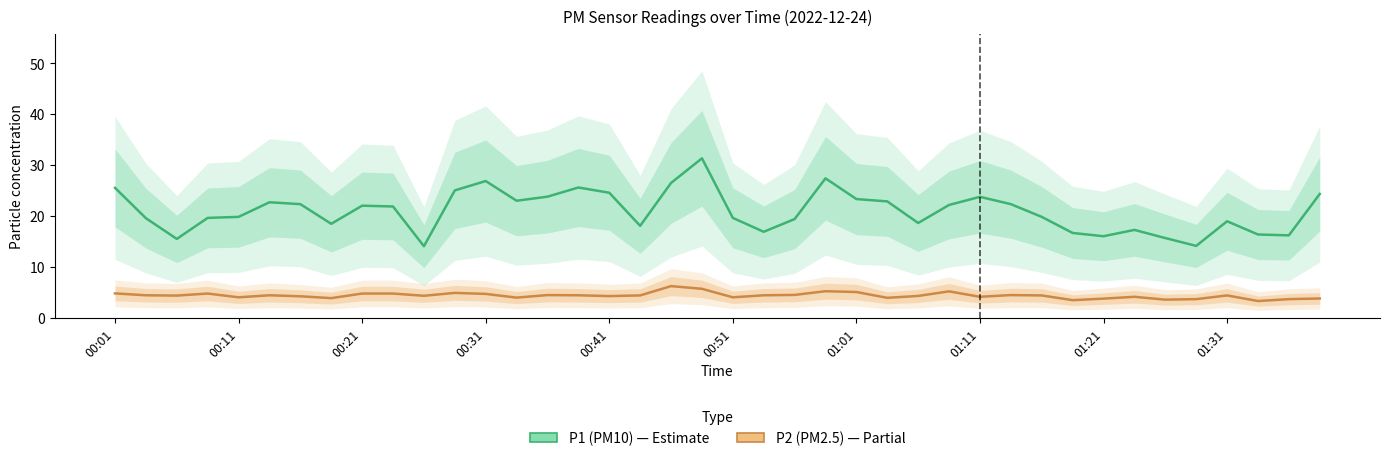

What is the difference between the P2 (PM2.5) values at 34 and 10?

0.8